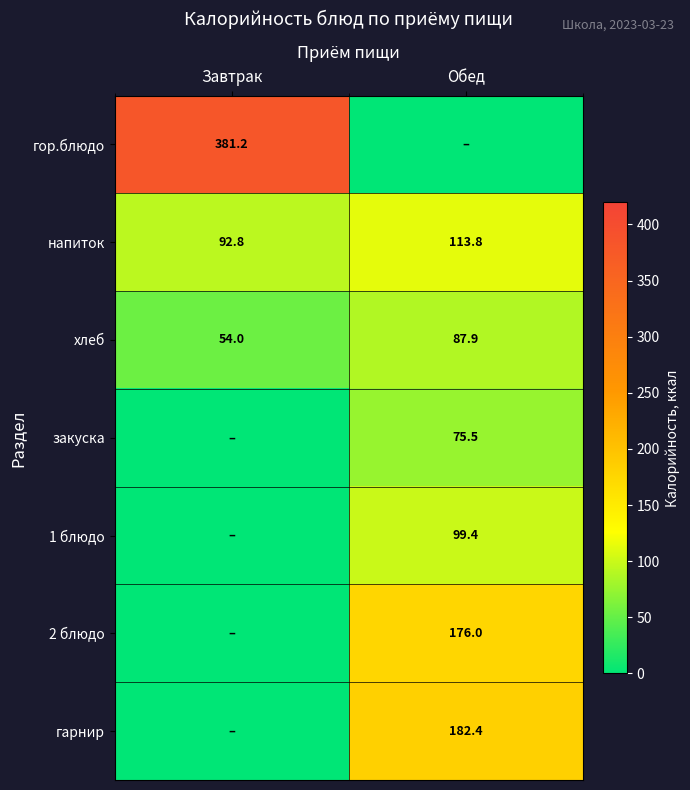

What is the maximum value for напиток?

113.8